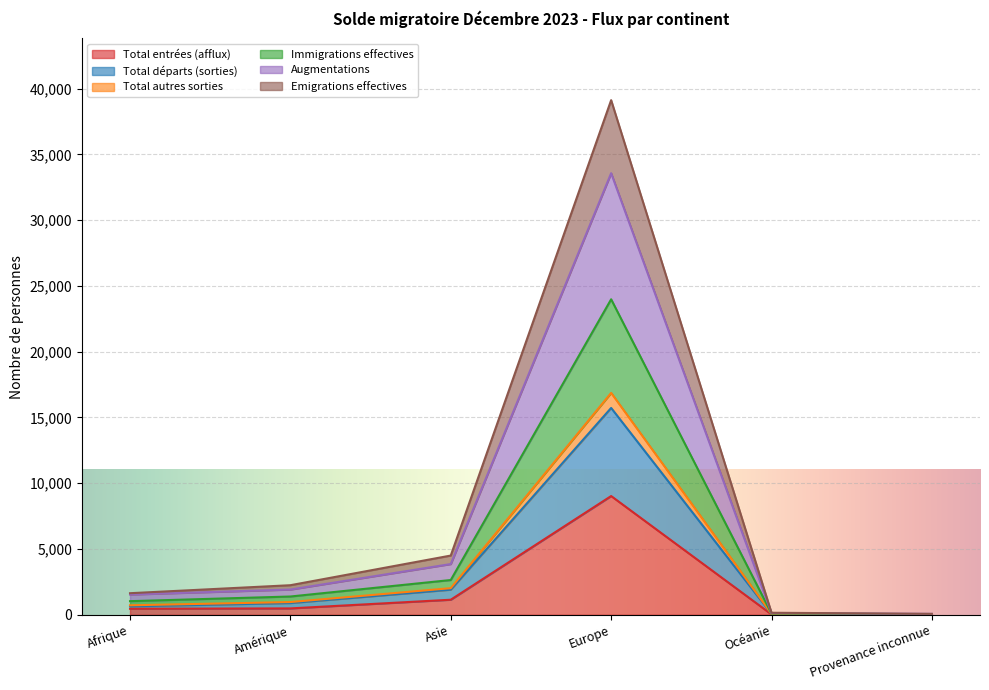

What position from the right is Amérique?

5